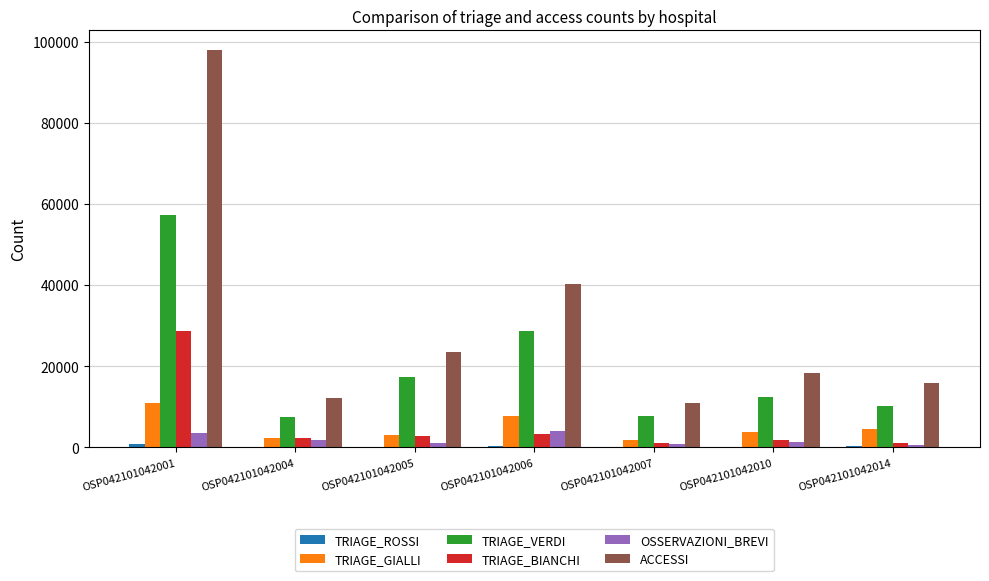

Which series has the largest range (max minus min)?

ACCESSI